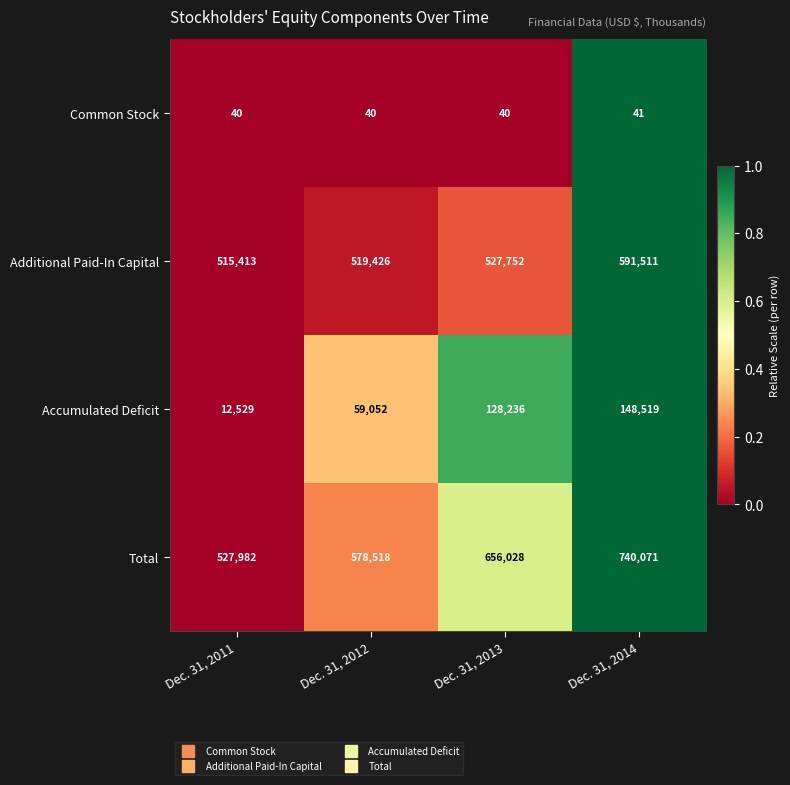

Read the Accumulated Deficit value at Dec. 31, 2012, to the nearest 100.

59100